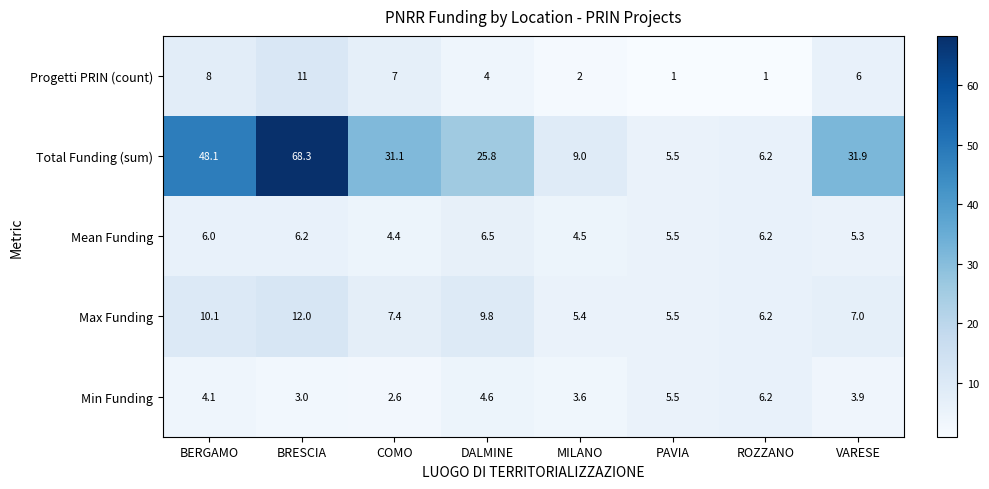

Rank the categories by Max Funding value from lowest to highest.

MILANO, PAVIA, ROZZANO, VARESE, COMO, DALMINE, BERGAMO, BRESCIA